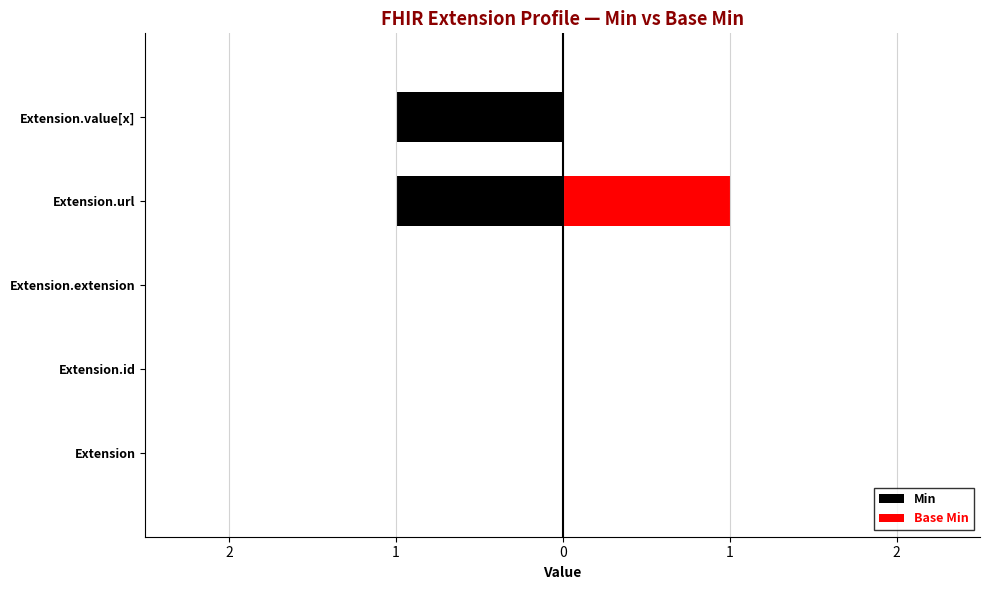

Which series has the largest range (max minus min)?

Min